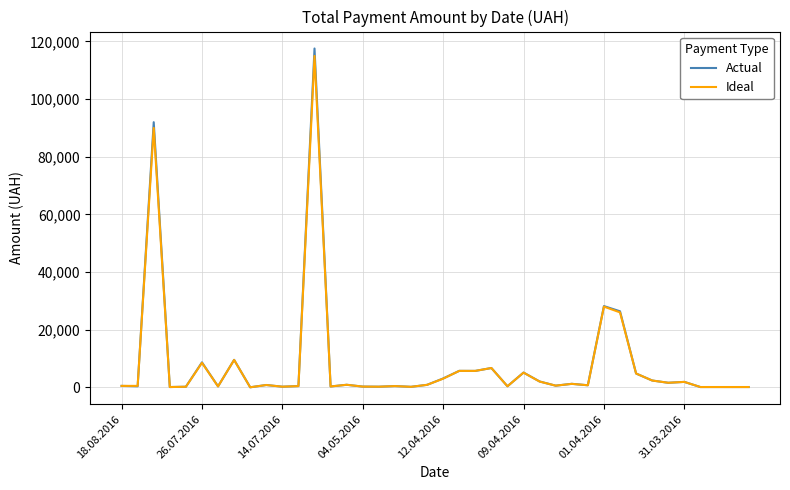

Which series has the widest spread of values?

Actual